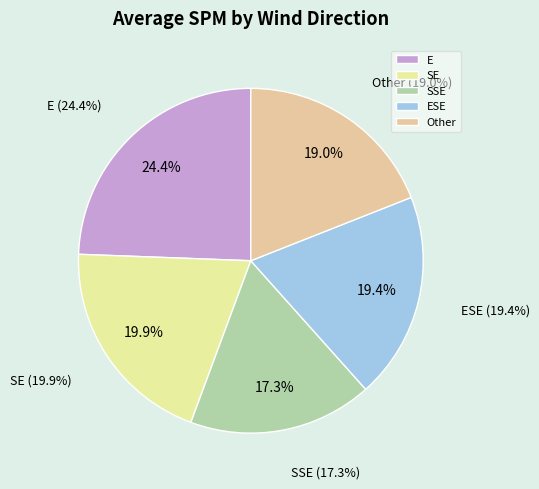

Is it true that ESE is 27% of the pie?

False